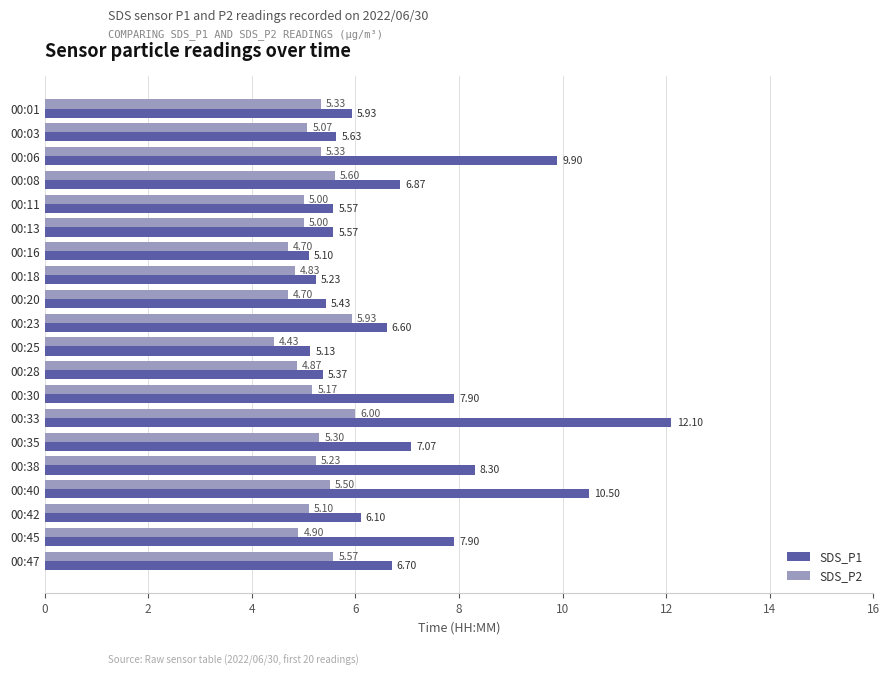

Which category has the lowest value in the SDS_P1 series?

00:16